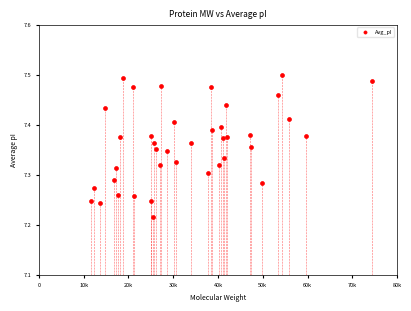

What is the range of X values (max minus min)?

62764.7